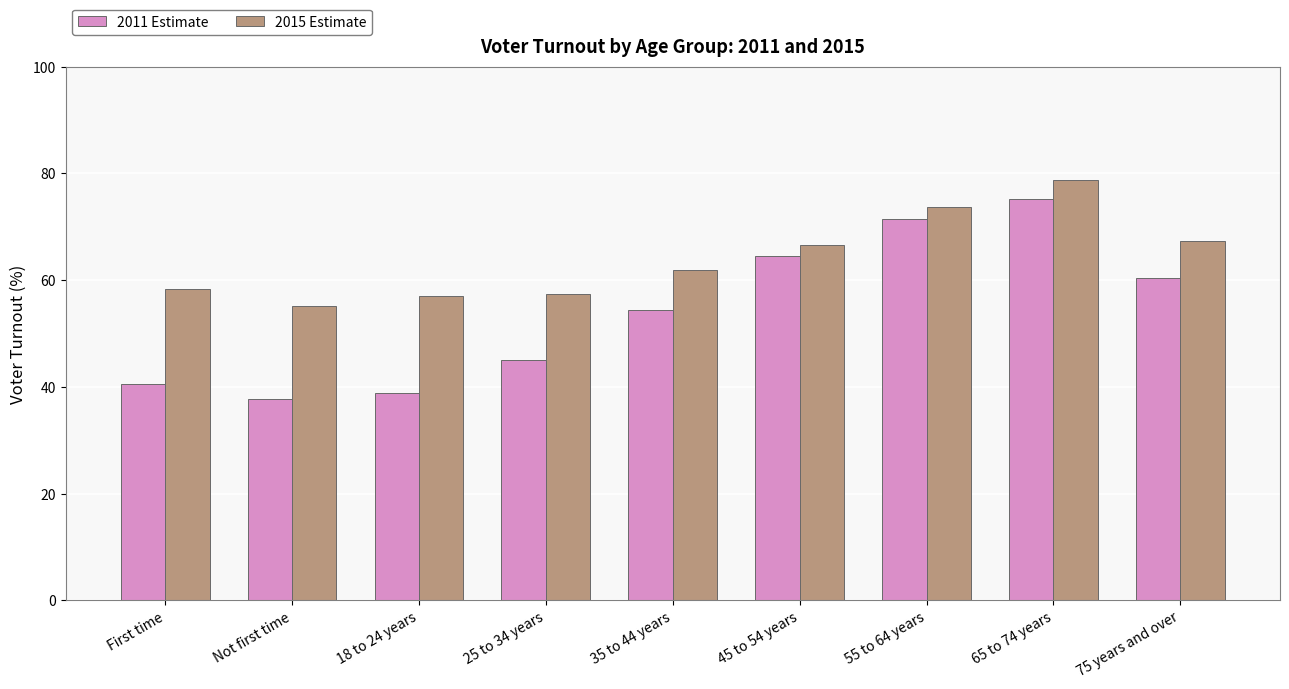

Is it true that 2015 Estimate equals 45.9 at 45 to 54 years?

False